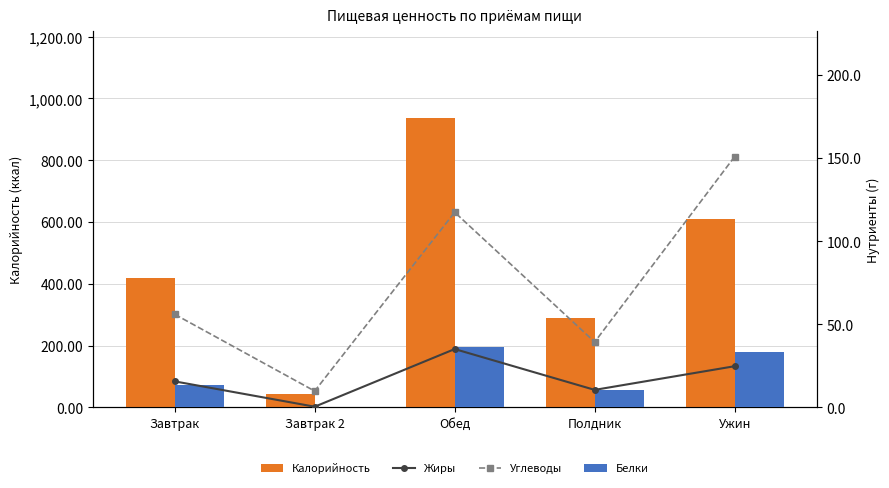

What position from the right is Завтрак?

5